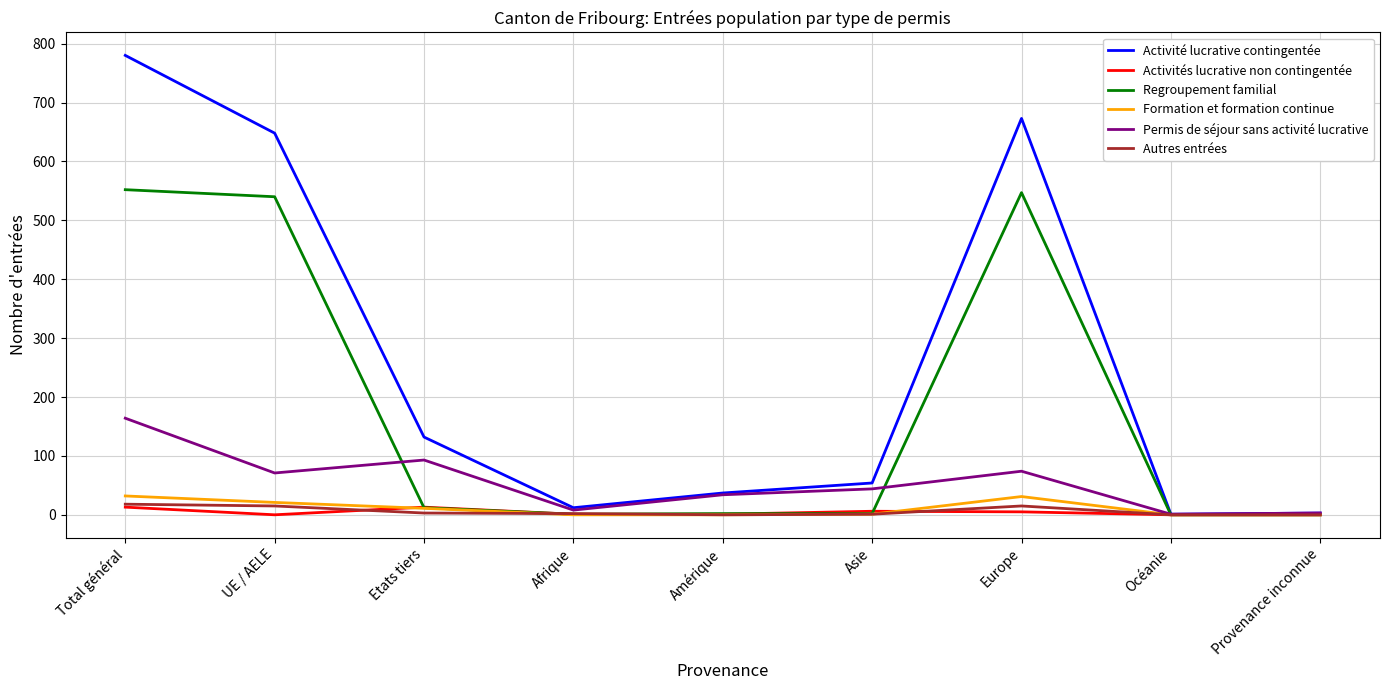

Which category has the highest value across all series?

Total général